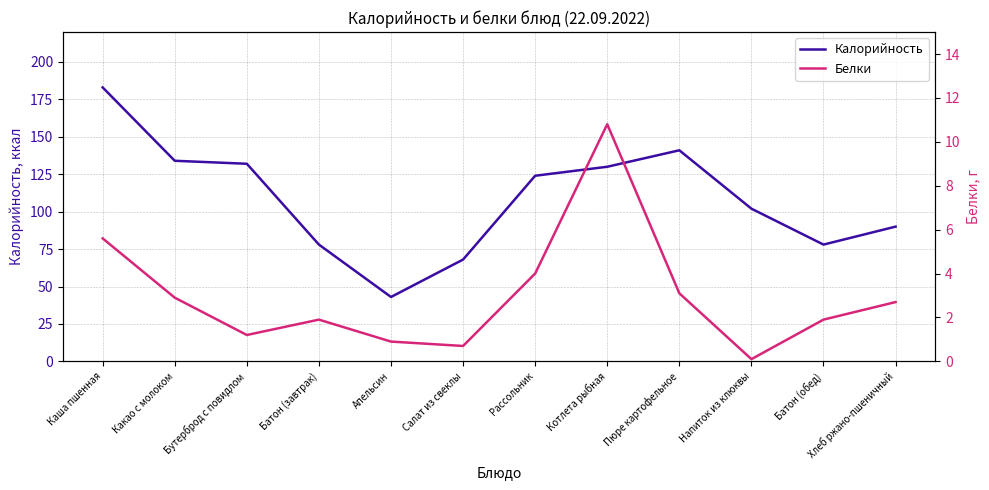

What are all the series names shown in the legend?

Калорийность, Белки